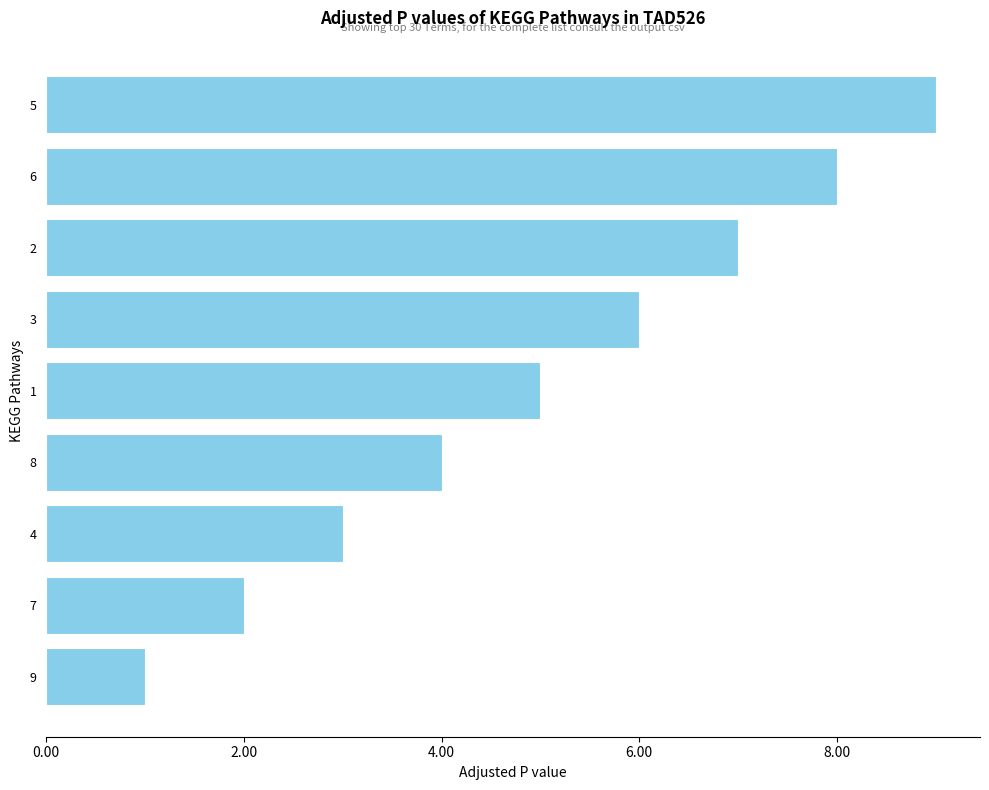

What is the ratio of the value at 4 to the value at 1?

0.6